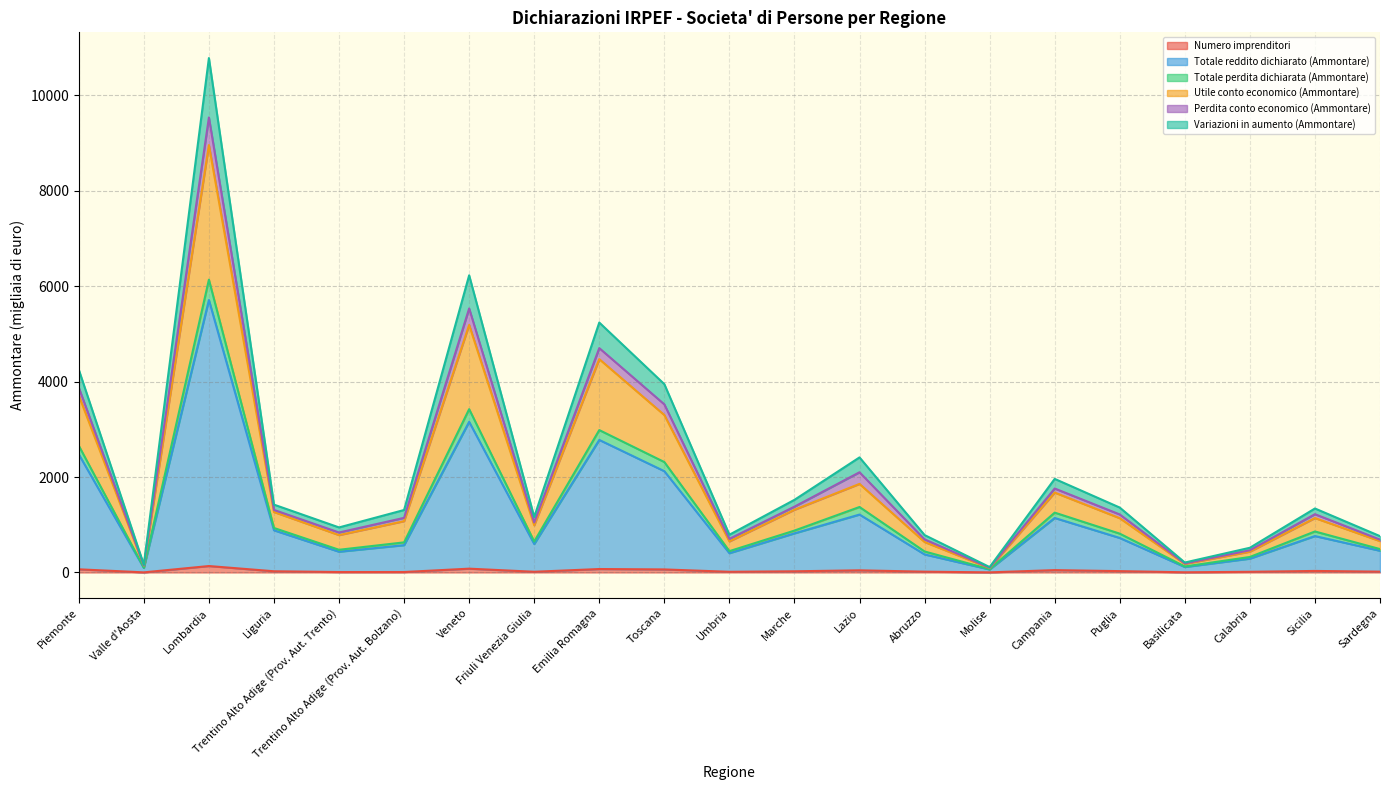

Where does the Numero imprenditori series first go above 25?

Piemonte